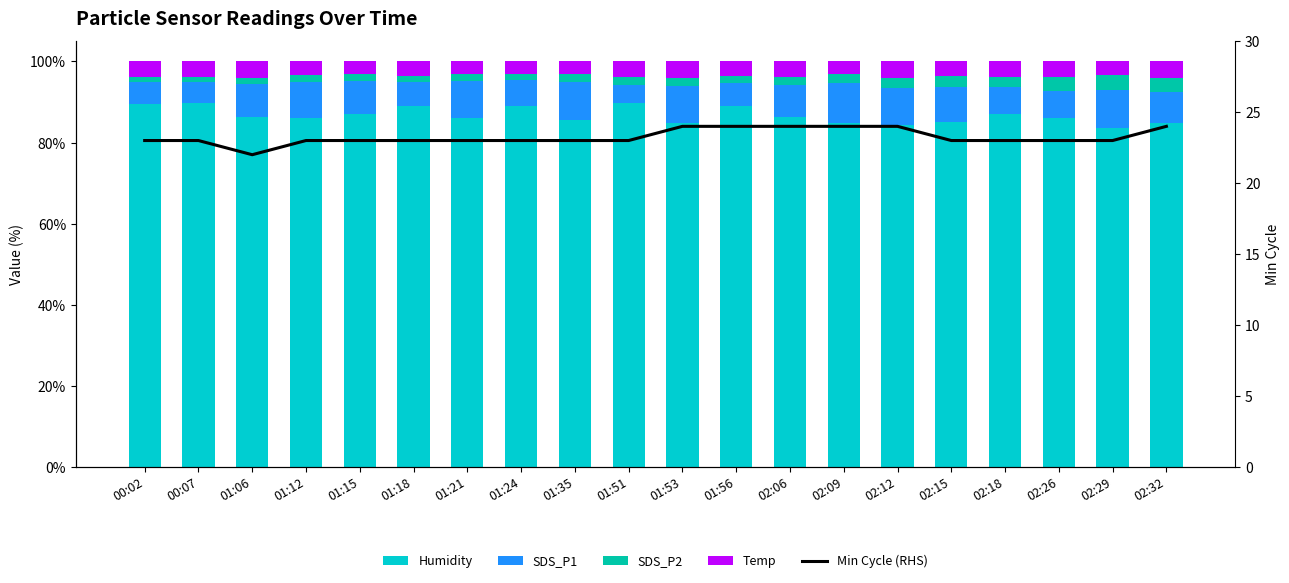

What is the minimum value for SDS_P1?

4.6